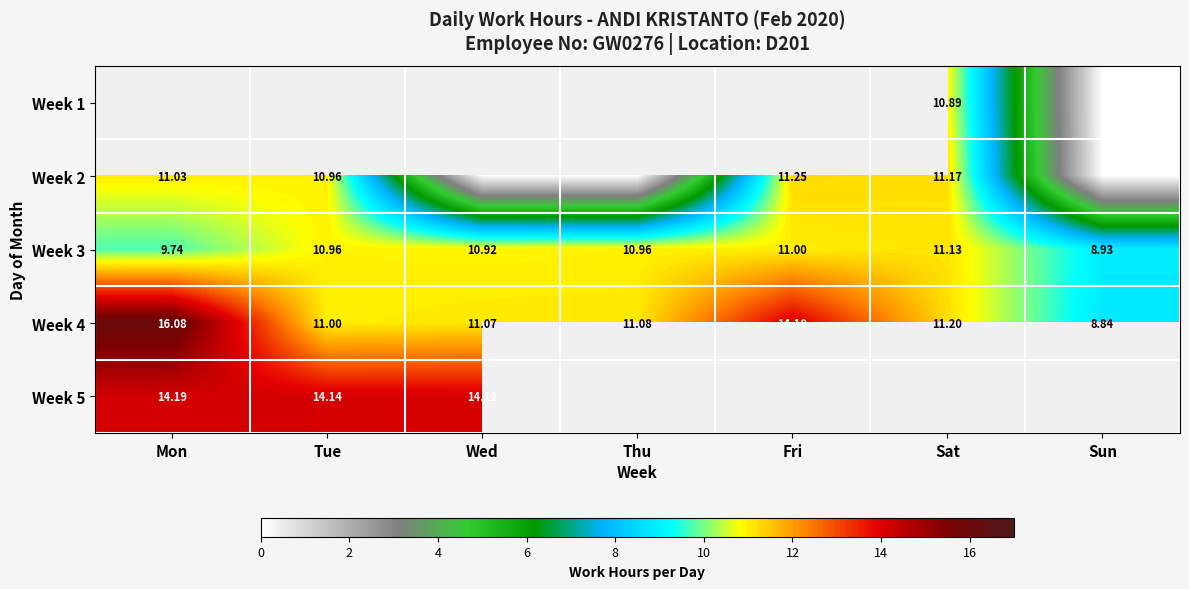

Between Mon and Fri, which is larger?

Fri